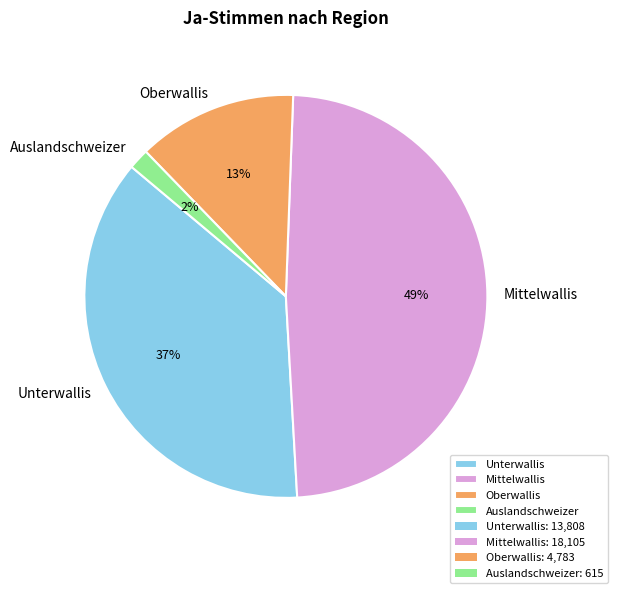

To the nearest percent, what is the difference between the Auslandschweizer and Unterwallis slice percentages?

35%